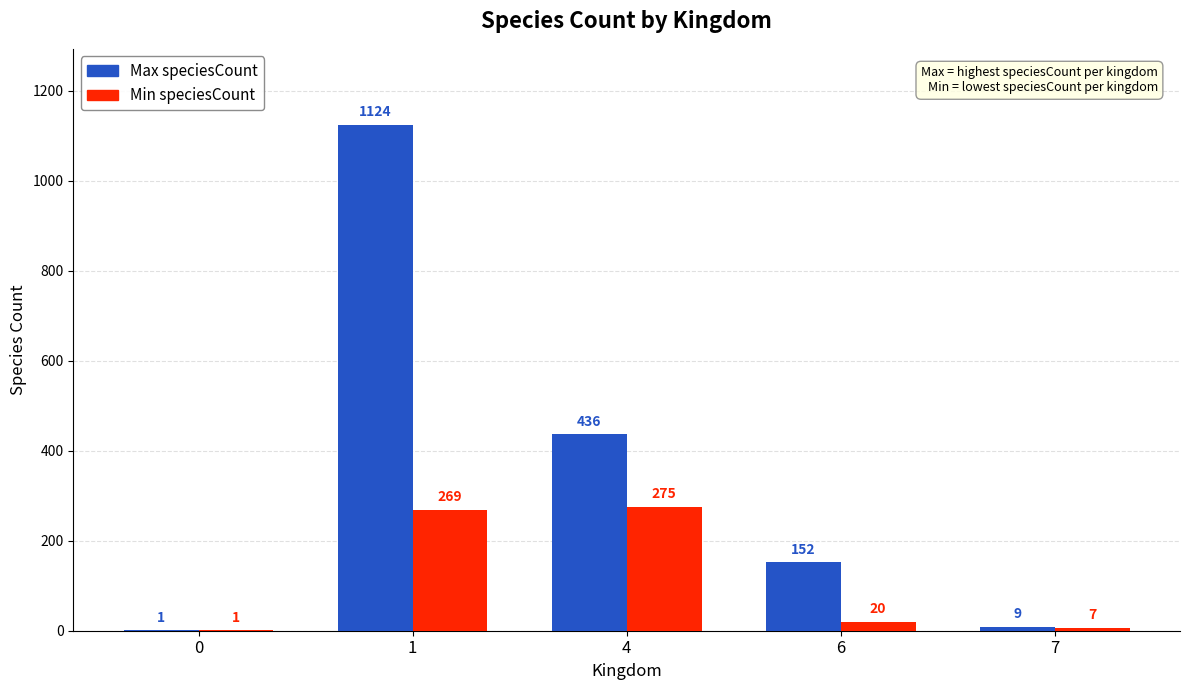

True or false: Min speciesCount has a value of 275 at 4.

True